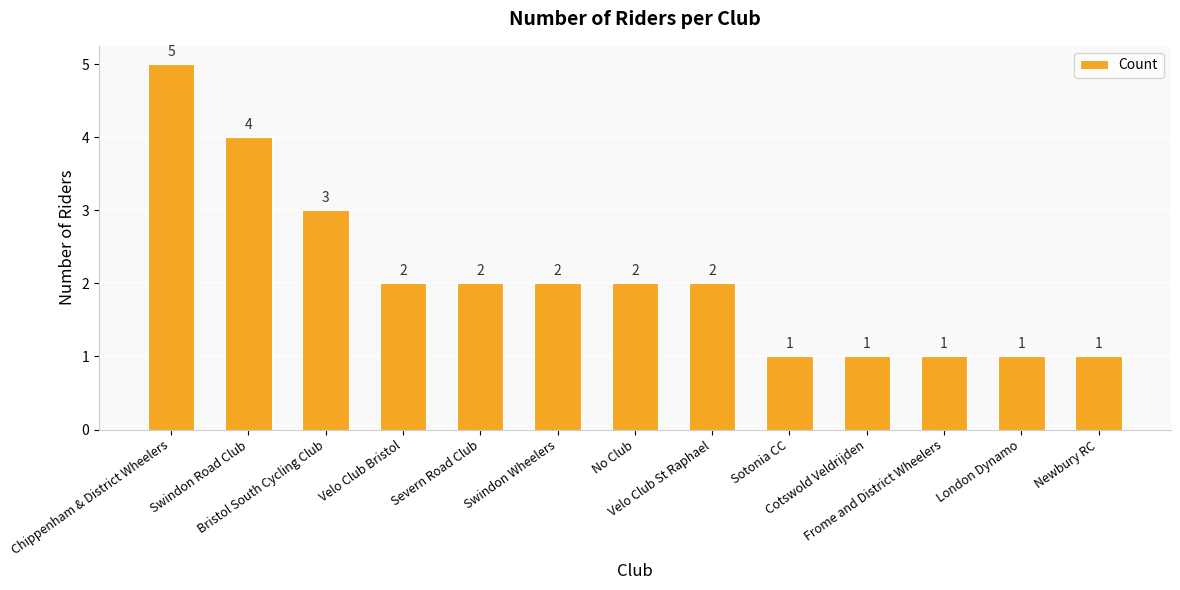

Where does the data first go above 2?

Chippenham & District Wheelers